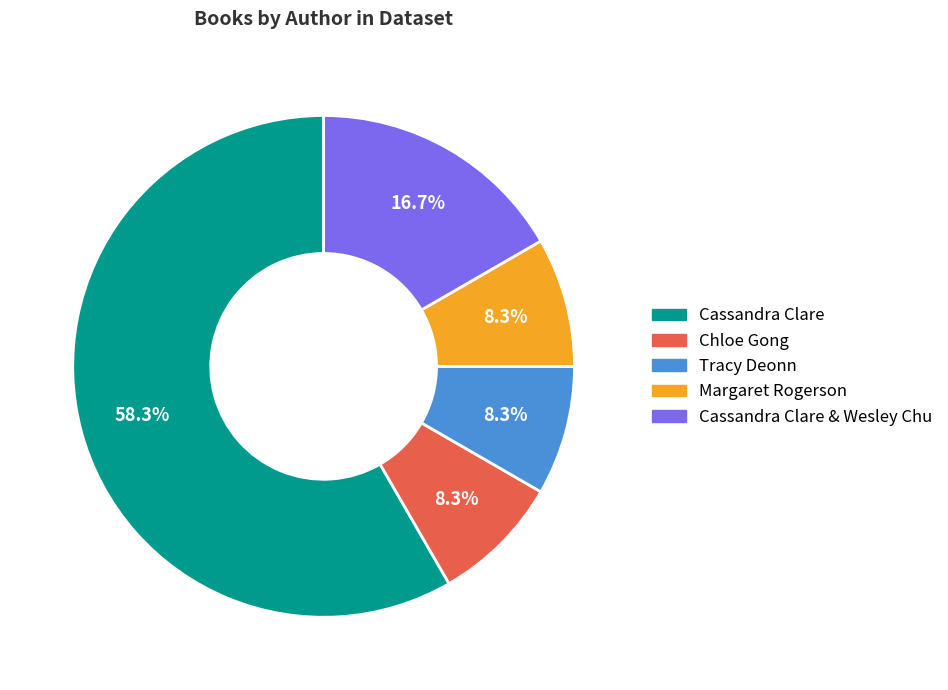

Do Cassandra Clare and Margaret Rogerson together represent more than half of the pie?

Yes